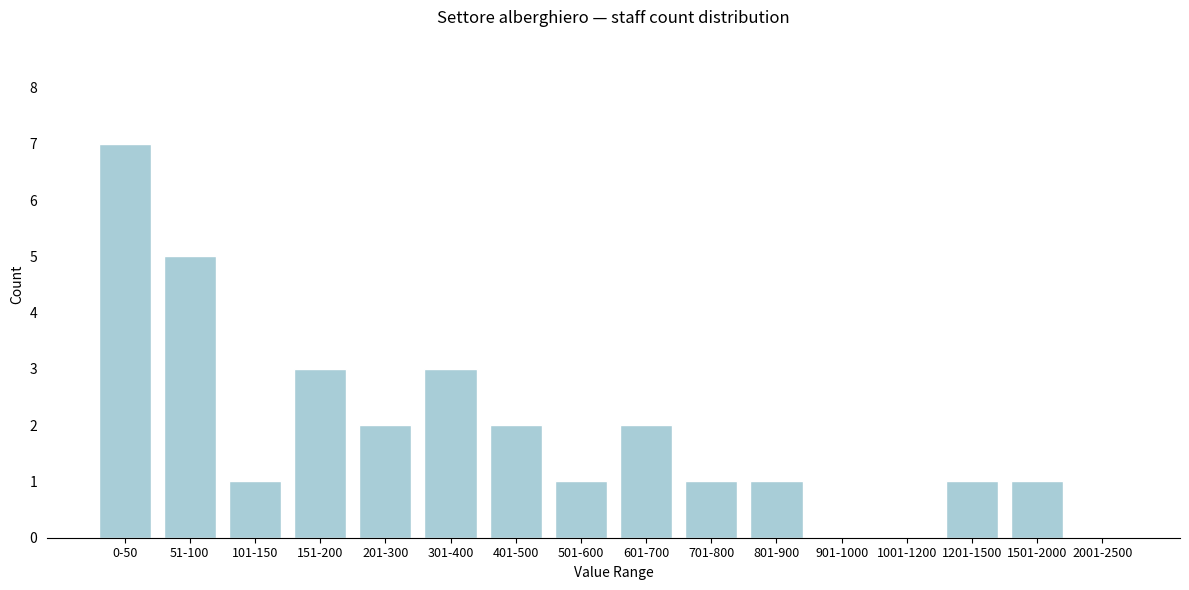

Reading left to right, transcribe all the data shown in this chart.

0-50=7	51-100=5	101-150=1	151-200=3	201-300=2	301-400=3	401-500=2	501-600=1	601-700=2	701-800=1	801-900=1	901-1000=0	1001-1200=0	1201-1500=1	1501-2000=1	2001-2500=0